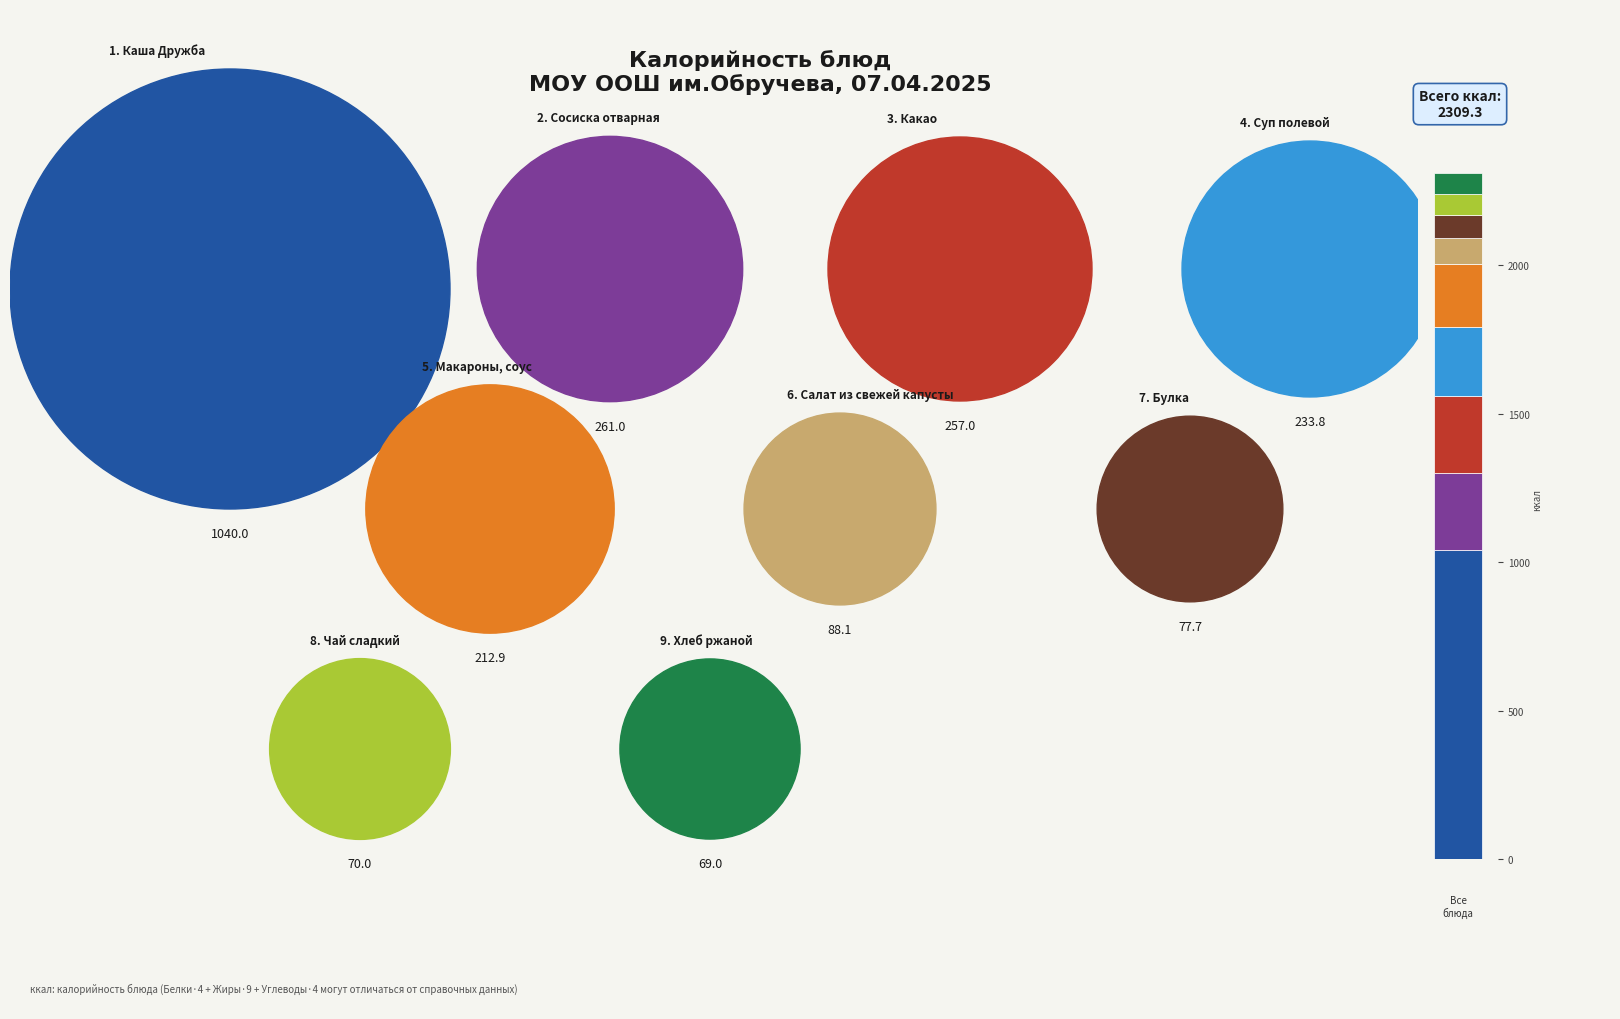

Reading left to right, transcribe the values for Каша Дружба.

1040.0